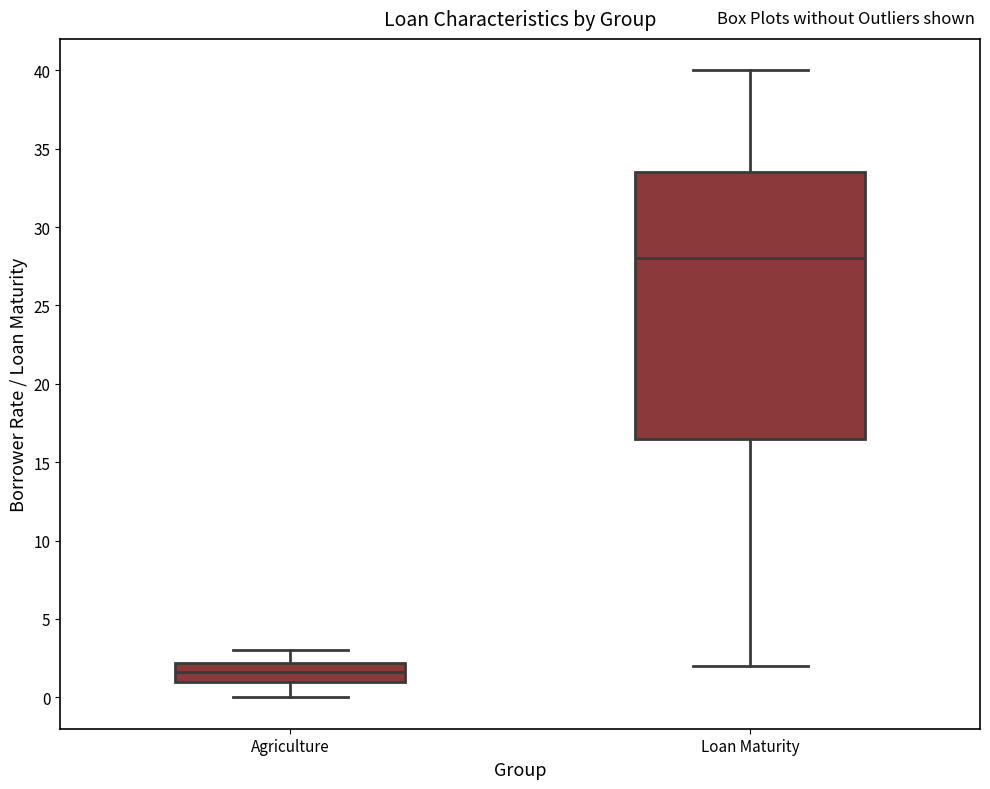

Reading left to right, read every box against the y-axis: the position of its median line, the range the box covers, and the ends of its whiskers. The values are not printed on the chart, so give them approximately, as read against the axis.

Agriculture: median 1.5, box 1.0 to 2.0, whiskers 0.0 to 3.0
Loan Maturity: median 28.0, box 16.5 to 33.5, whiskers 2.0 to 40.0